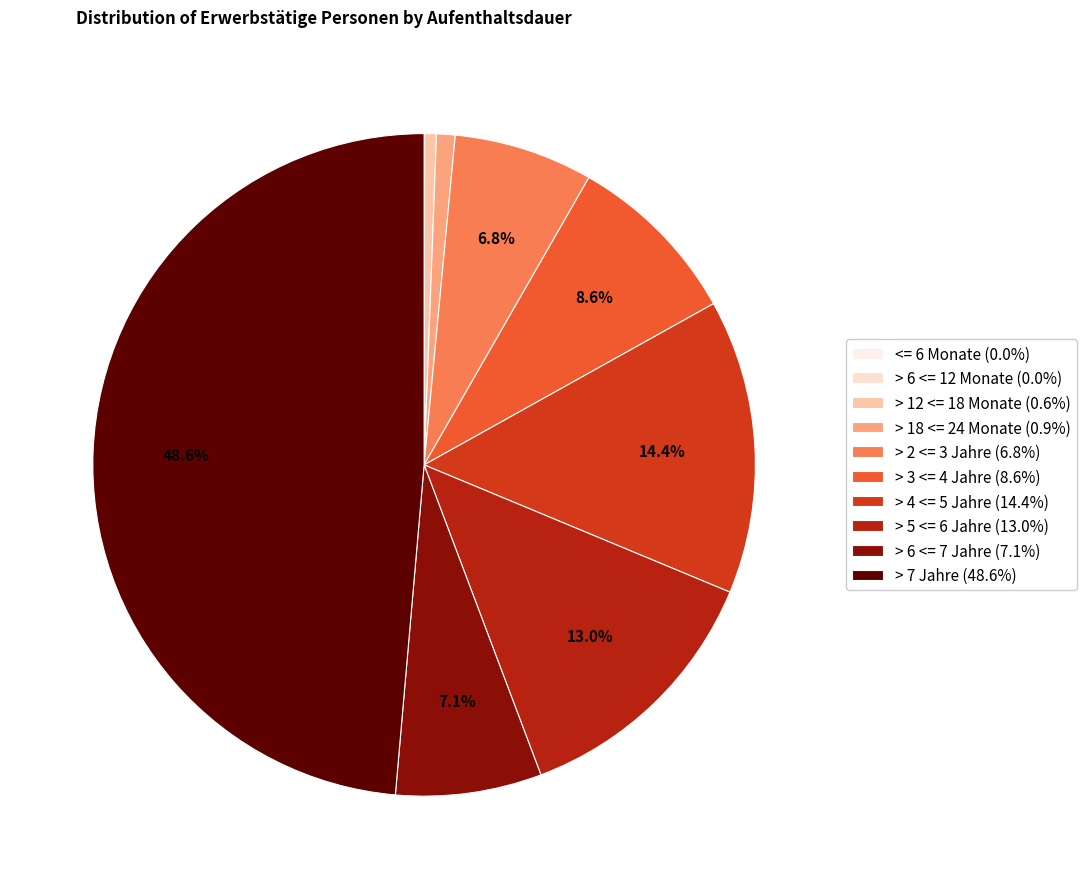

Do > 2 <= 3 Jahre and <= 6 Monate together represent more than half of the pie?

No